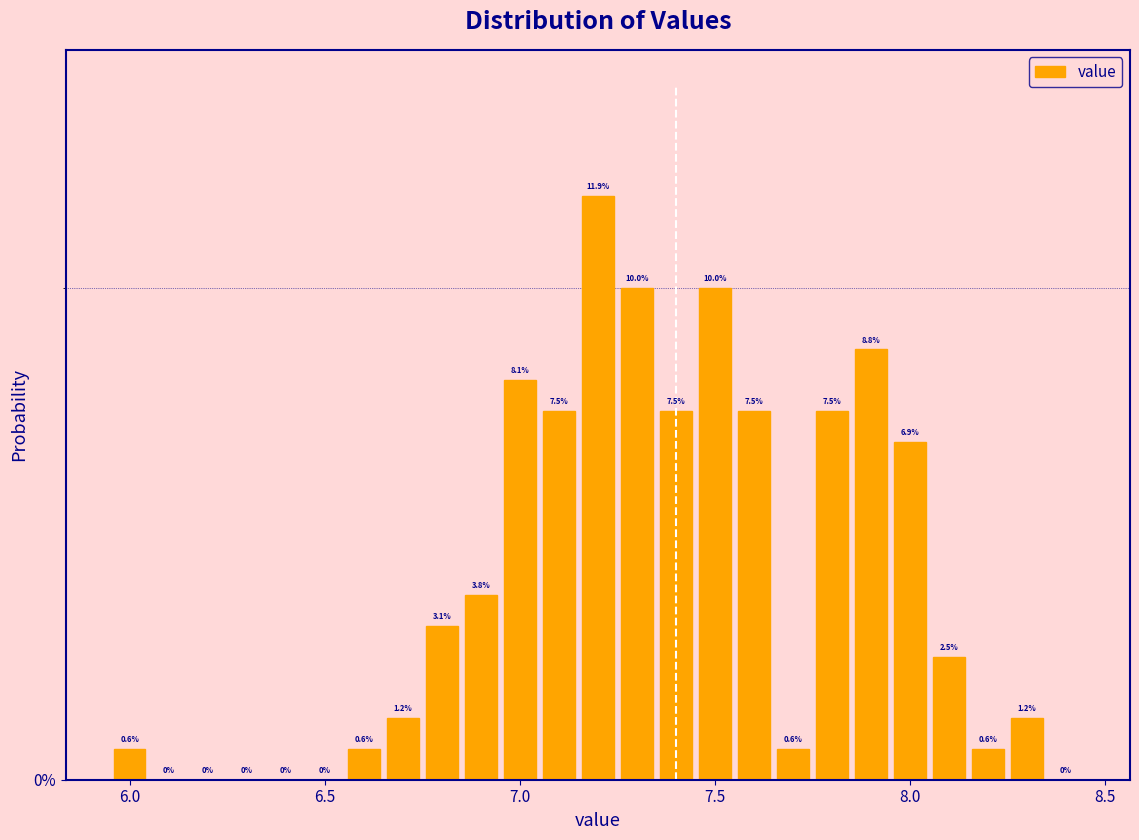

Around what value on the x-axis is the tallest bar? Give the approximate position of its centre, as read against the axis.

7.20